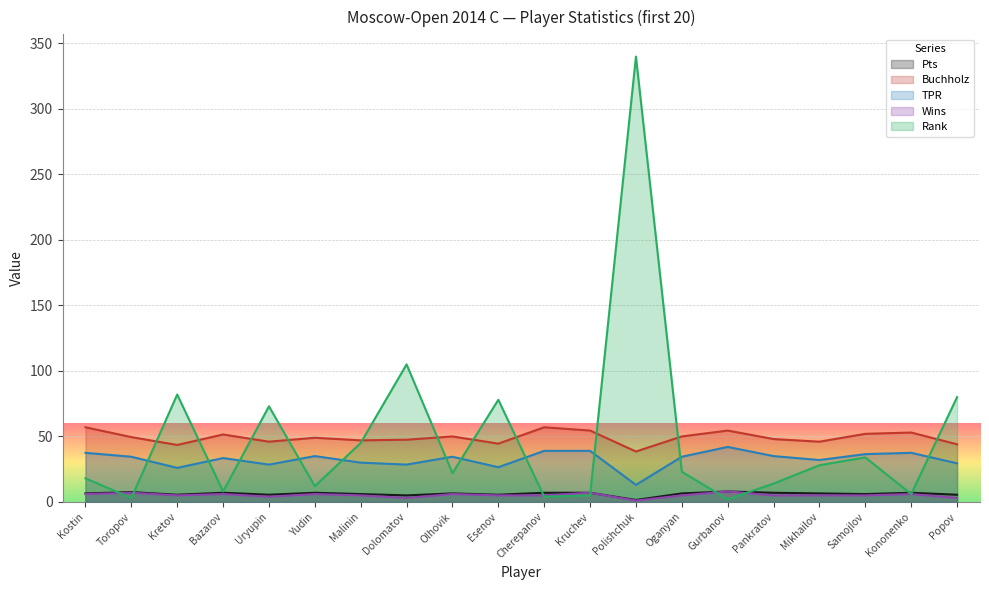

What is the approximate value of Pts at Olhovik?

6.5